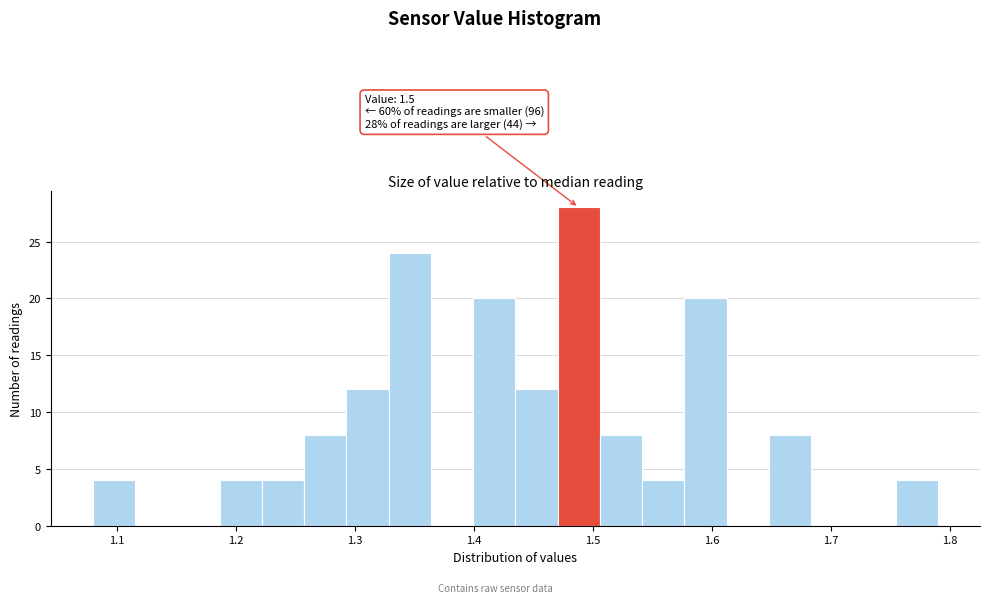

Read against the x-axis, roughly where is the centre of the tallest bar?

1.49